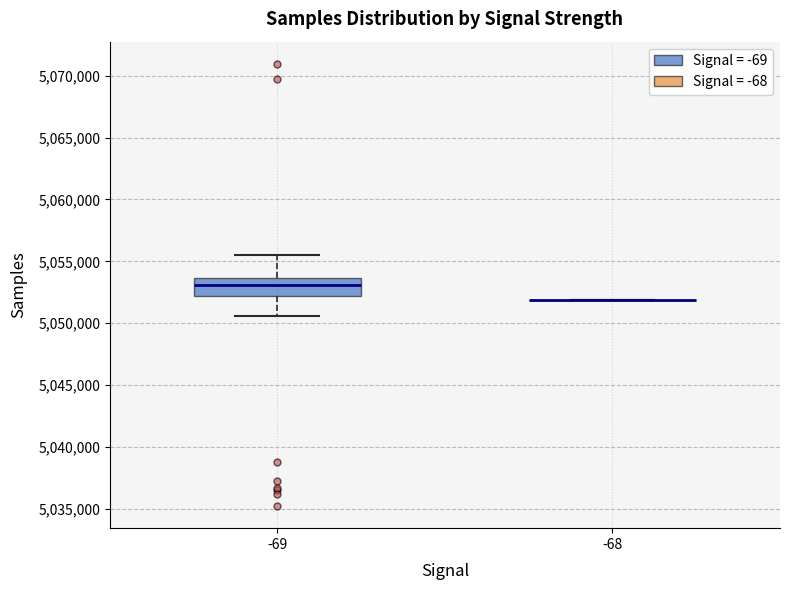

Reading left to right, transcribe this box plot: for each box, give where its median line is, the range the box spans, and where its two whiskers end, as read against the y-axis. The values are not printed on the chart, so give them approximately, as read against the axis.

-69: median 5053000, box 5052000 to 5053500, whiskers 5050500 to 5055500
-68: box collapsed to a line at 5052000, whiskers 5052000 to 5052000